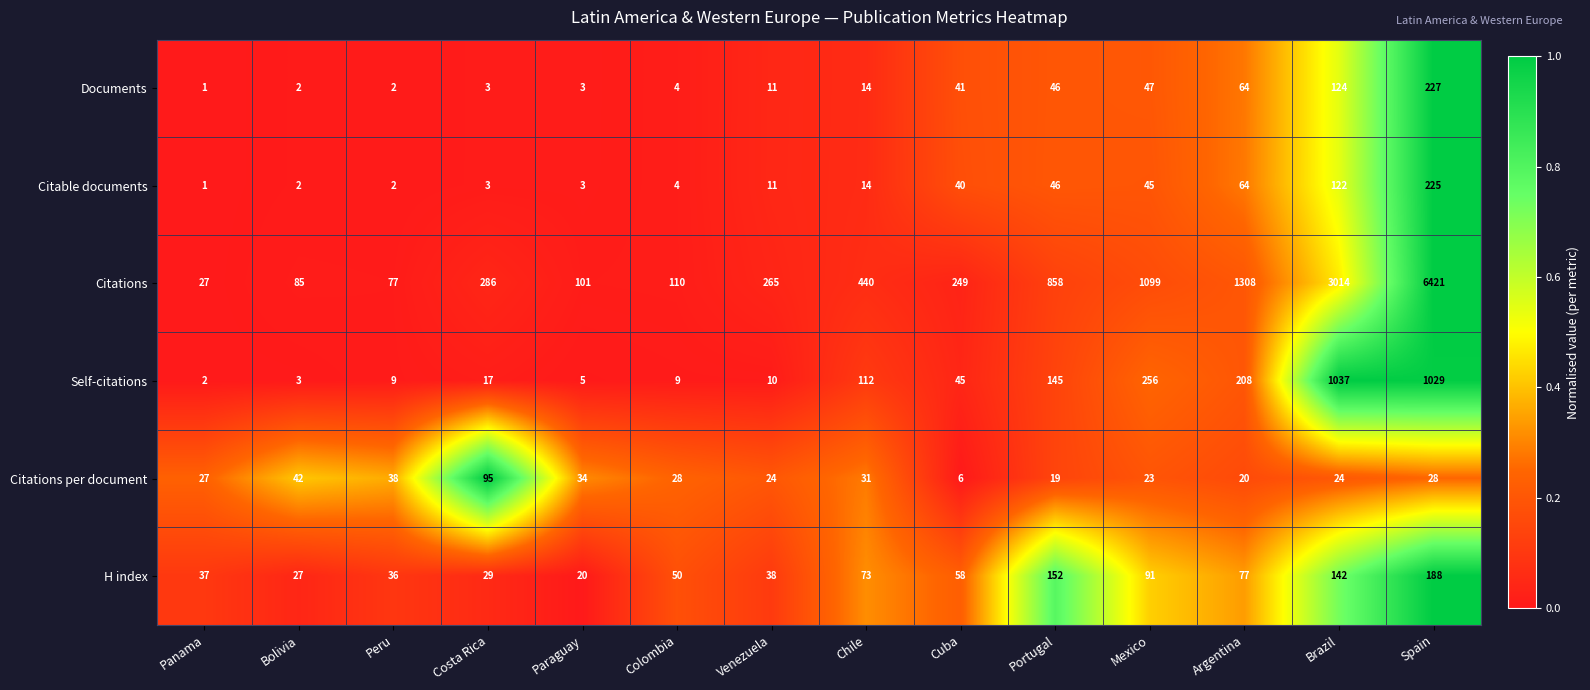

At which category is the sum across all series the highest?

Spain